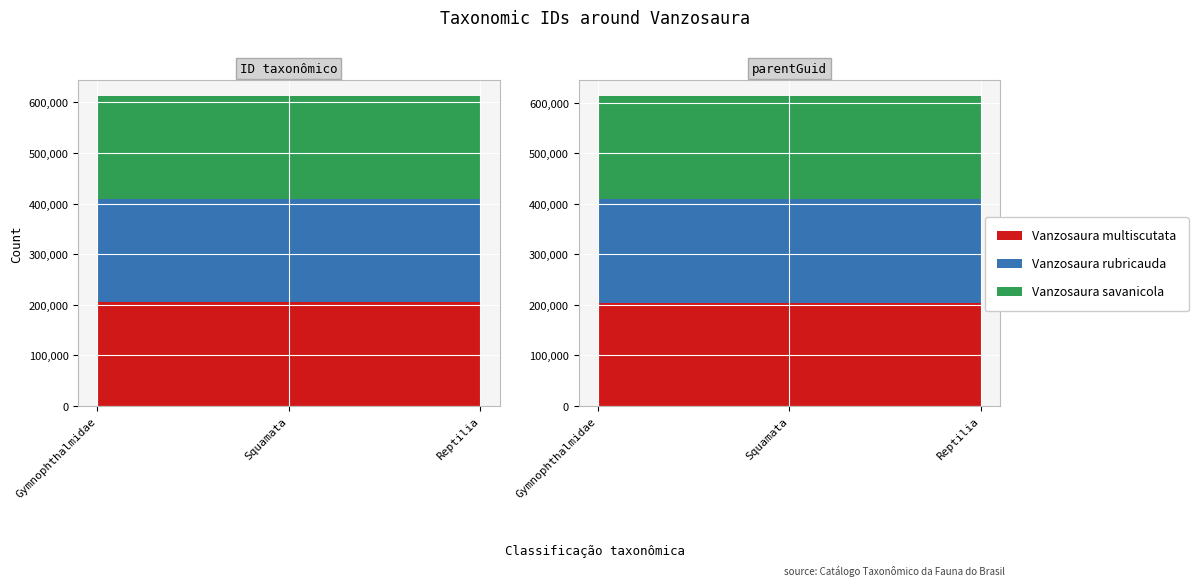

Reading right to left, what are all the values shown in this chart?

Vanzosaura multiscutata: 204614	204614	204614
Vanzosaura rubricauda: 204114	204114	204114
Vanzosaura savanicola: 204185	204185	204185